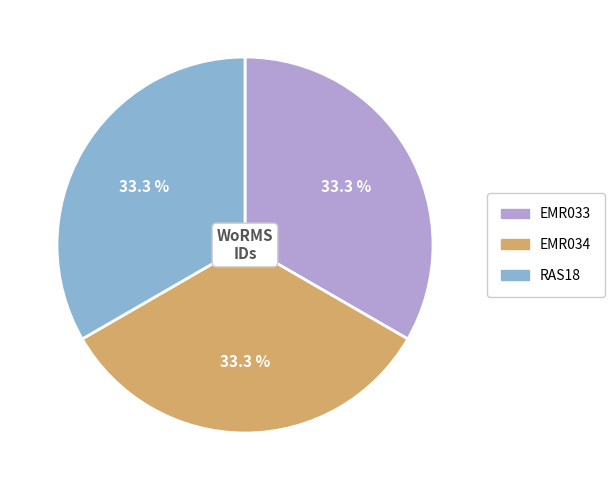

Is there any slice that represents more than half of the pie?

No